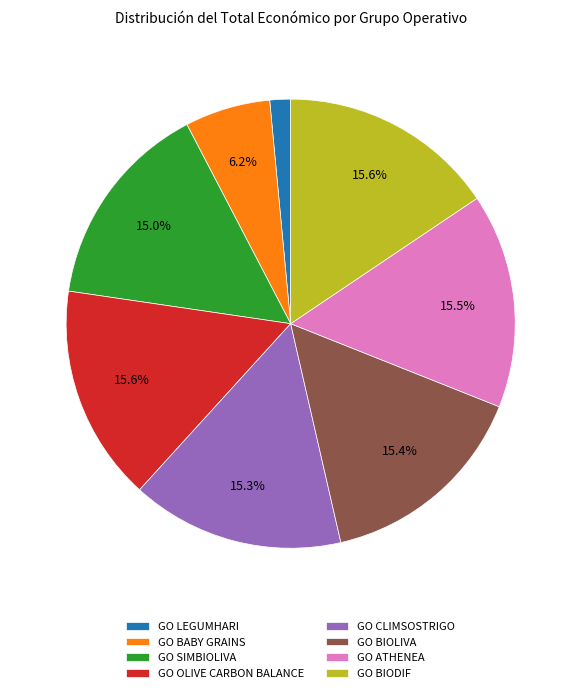

How many slices are in this pie chart?

8